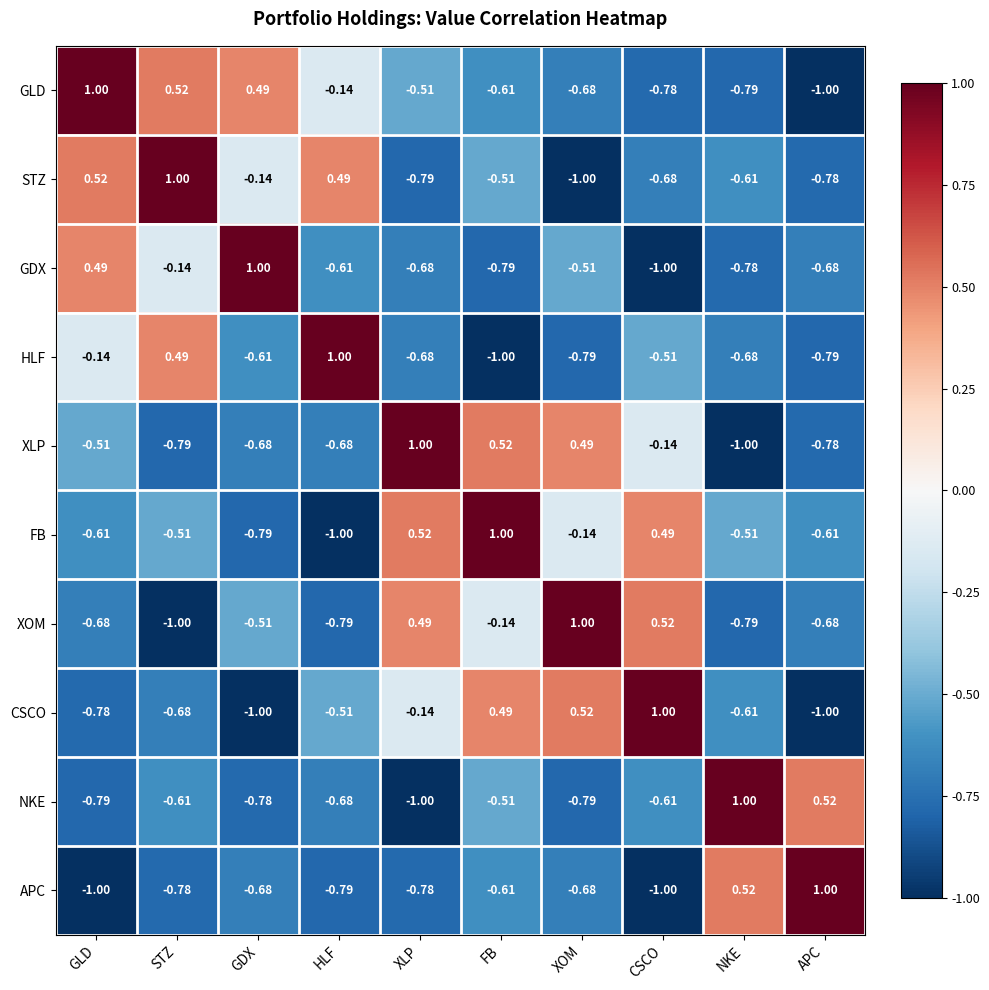

How many values in XLP are below zero?

7